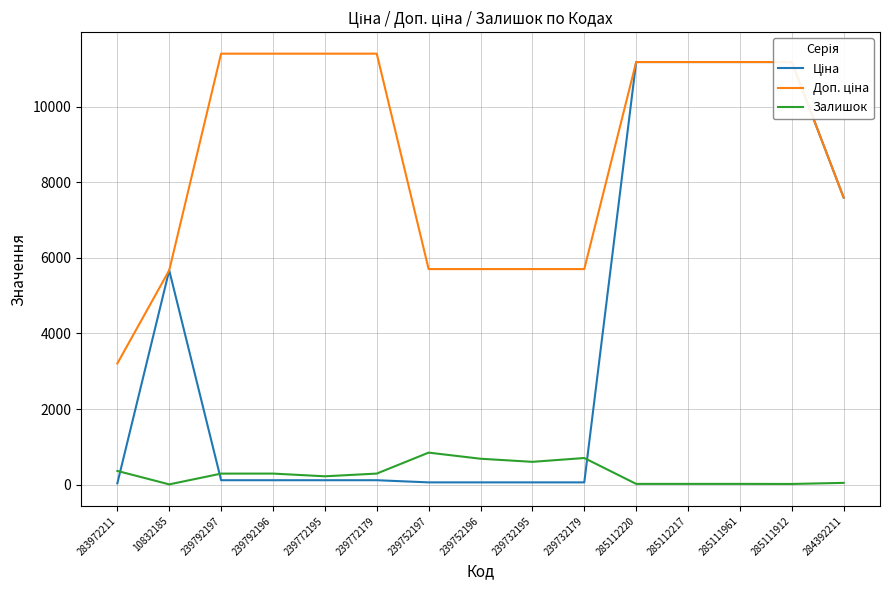

List the series in order of their overall mean, lowest first.

Залишок, Ціна, Доп. ціна